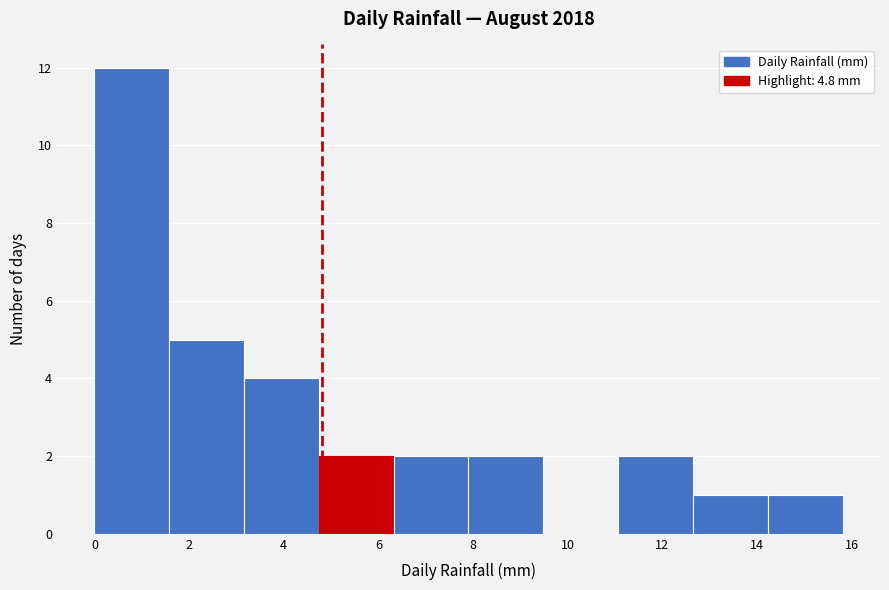

Reading left to right, list every bar in this chart as the range it spans on the x-axis followed by its height. Neither the bar edges nor the heights are printed on the chart, so give them approximately, as read against the axes.

0.0 to 1.6: 12
1.6 to 3.2: 5
3.2 to 4.8: 4
4.8 to 6.4: 2
6.4 to 8.0: 2
8.0 to 9.4: 2
9.4 to 11.0: 0
11.0 to 12.6: 2
12.6 to 14.2: 1
14.2 to 15.8: 1